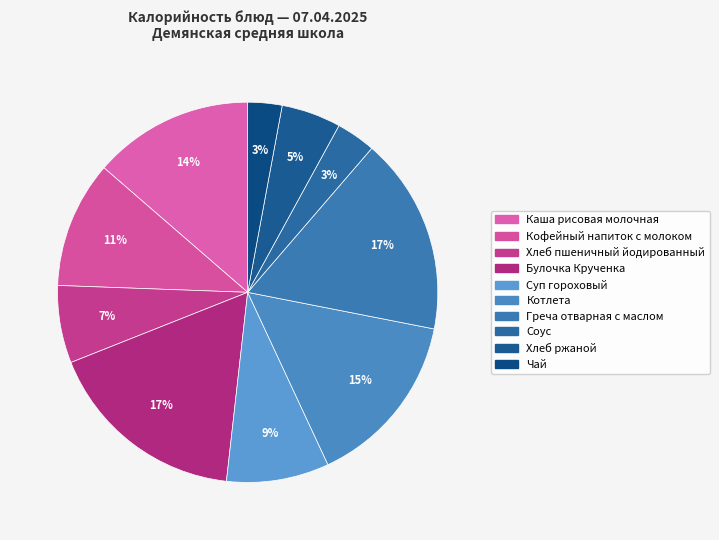

Combined, what portion of the pie is Котлета and Кофейный напиток с молоком?

25.8%